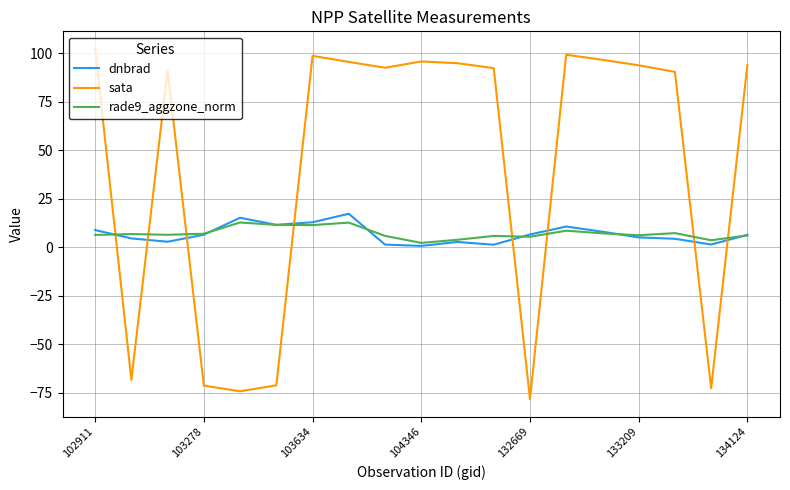

Which series has the largest total across all categories?

sata